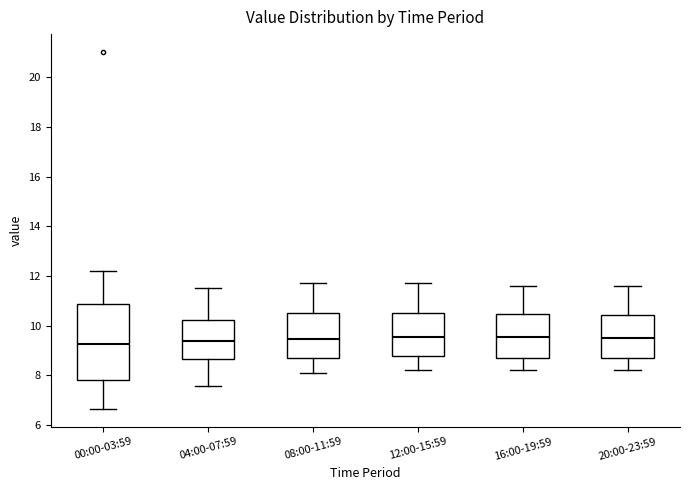

Reading left to right, transcribe this box plot: for each box, give where its median line is, the range the box spans, and where its two whiskers end, as read against the y-axis. The values are not printed on the chart, so give them approximately, as read against the axis.

00:00-03:59: median 9.2, box 7.8 to 10.8, whiskers 6.6 to 12.2
04:00-07:59: median 9.4, box 8.6 to 10.2, whiskers 7.6 to 11.6
08:00-11:59: median 9.4, box 8.6 to 10.6, whiskers 8.2 to 11.8
12:00-15:59: median 9.6, box 8.8 to 10.6, whiskers 8.2 to 11.8
16:00-19:59: median 9.6, box 8.8 to 10.4, whiskers 8.2 to 11.6
20:00-23:59: median 9.6, box 8.8 to 10.4, whiskers 8.2 to 11.6